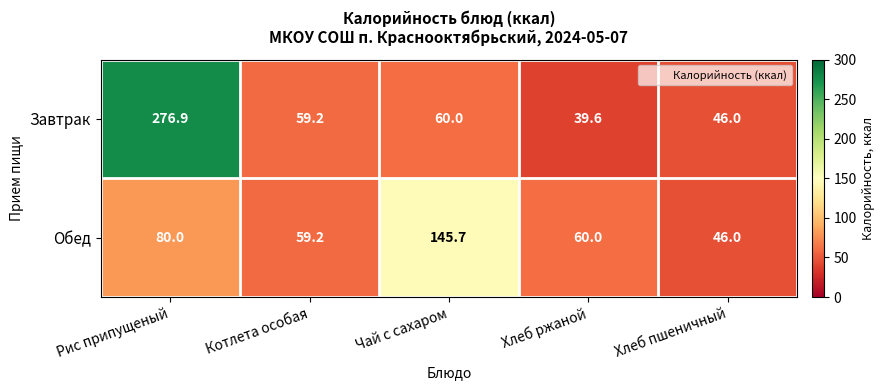

Read the Обед value at Хлеб пшеничный.

46.0